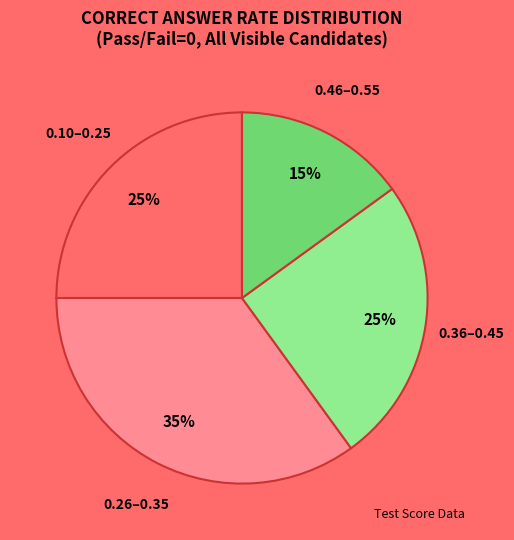

To the nearest percent, what is the average slice percentage?

25%